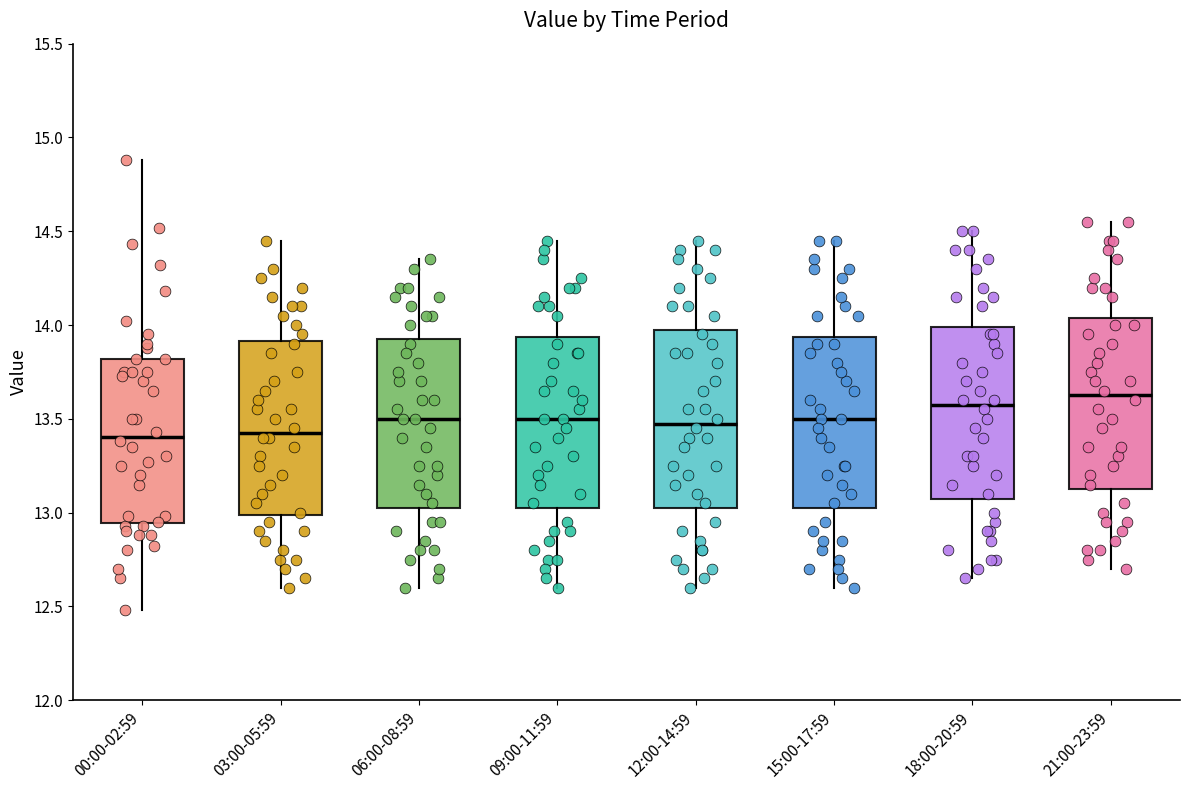

Where does the upper whisker of the box for 21:00-23:59 end on the y-axis? The values are not printed on the chart, so give them approximately, as read against the axis.

14.55